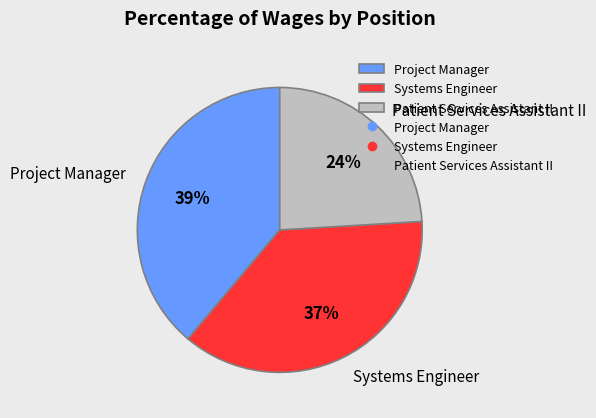

Rank the categories by value from lowest to highest.

Patient Services Assistant II, Systems Engineer, Project Manager